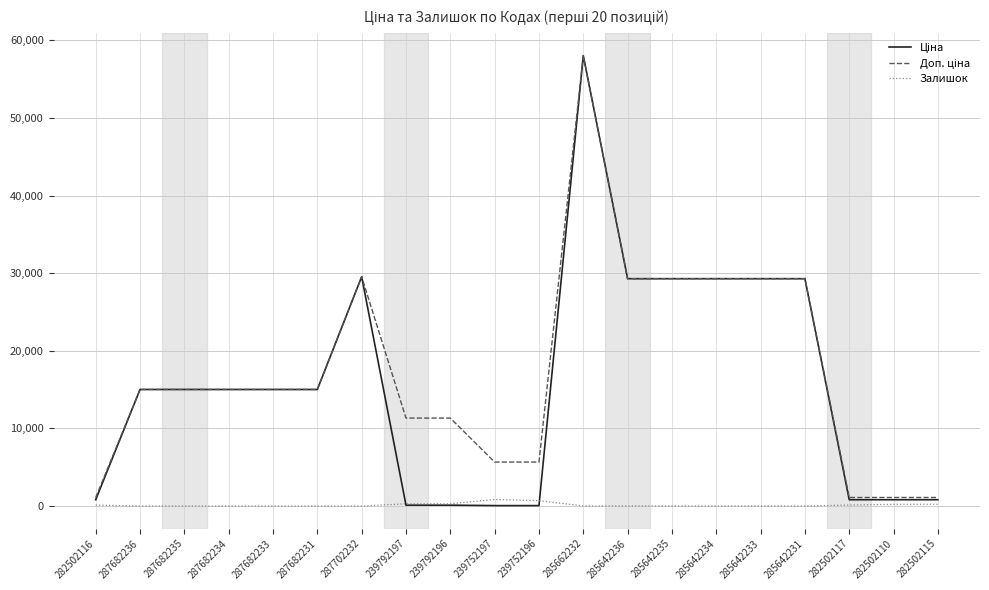

The Залишок series shows 229.0 at 282502115. True or false?

True